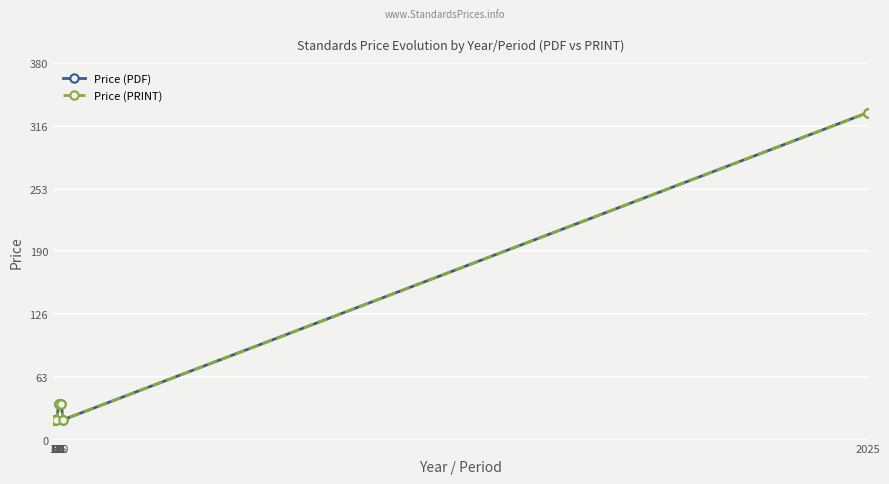

Where is Price (PDF) nearest to the value 175?

20